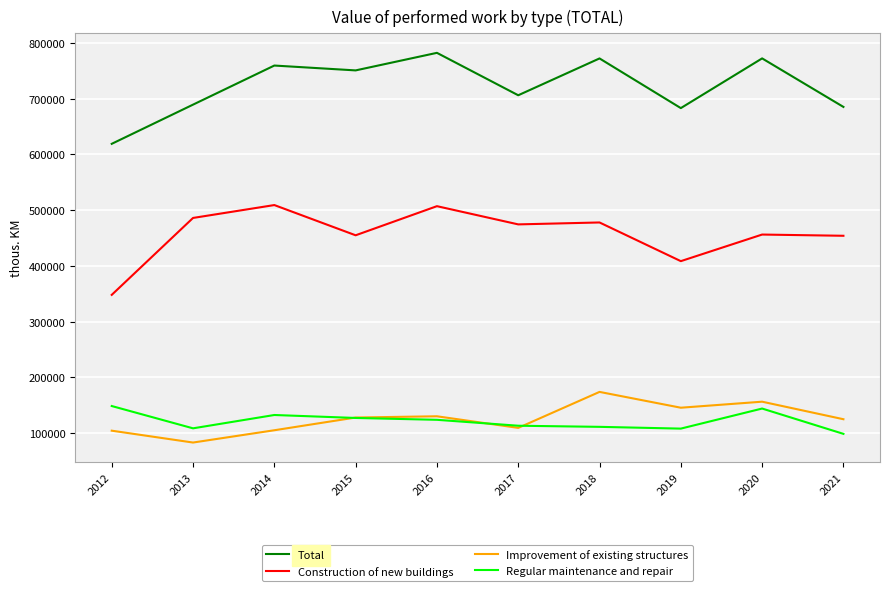

How many lines are shown in the chart?

4